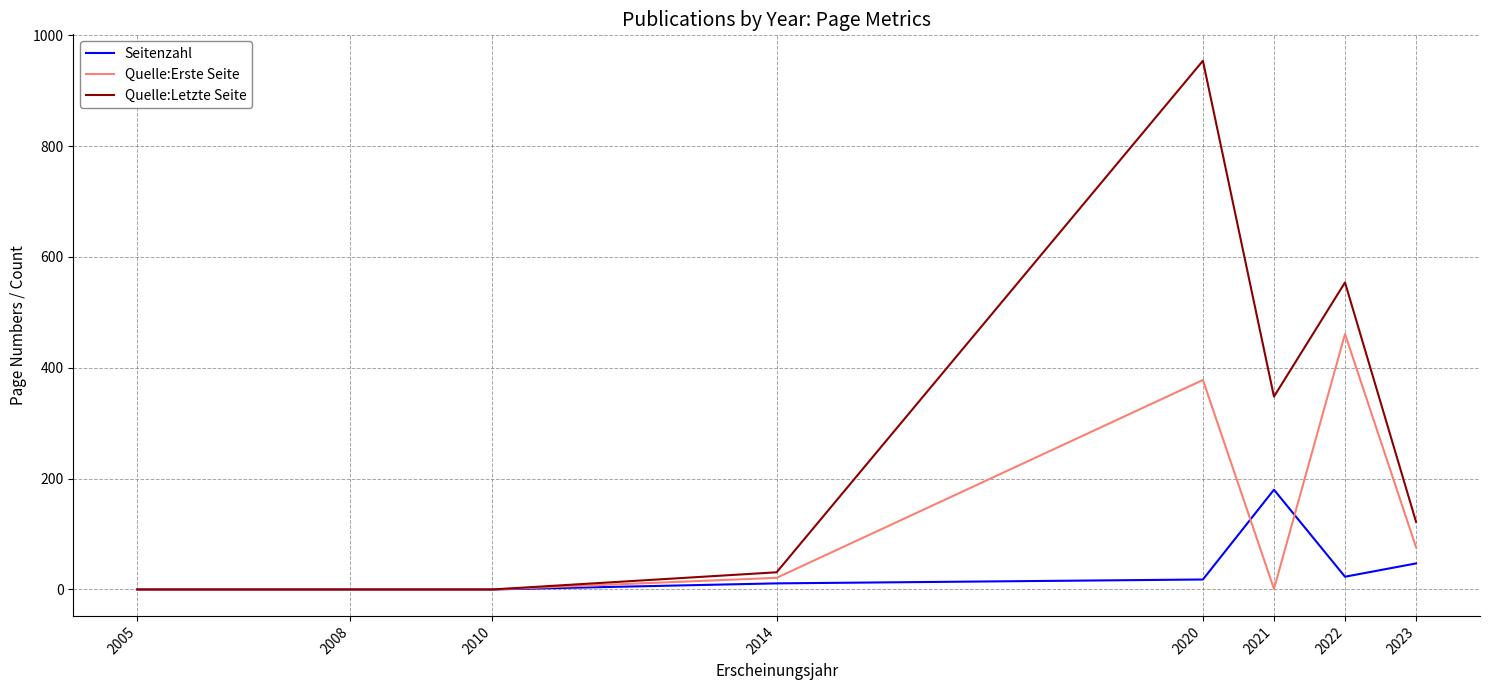

Count the number of data series in this chart.

3